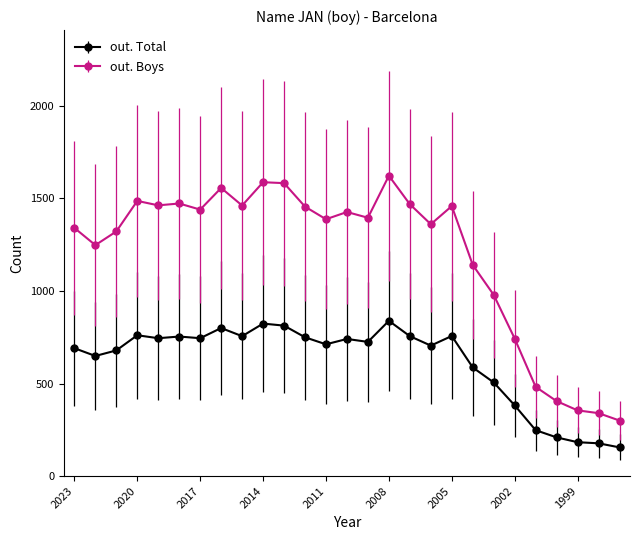

What is the sum of all out. Boys values?

32288